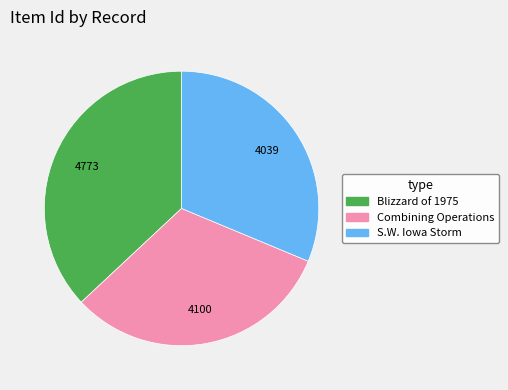

Does any single category account for the majority?

No